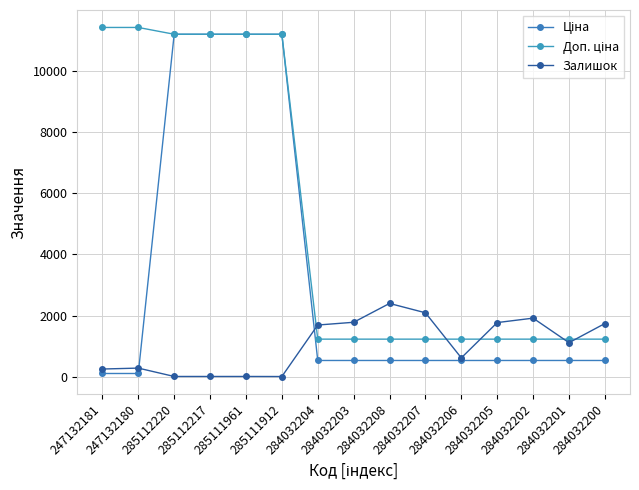

How many lines are shown in the chart?

3